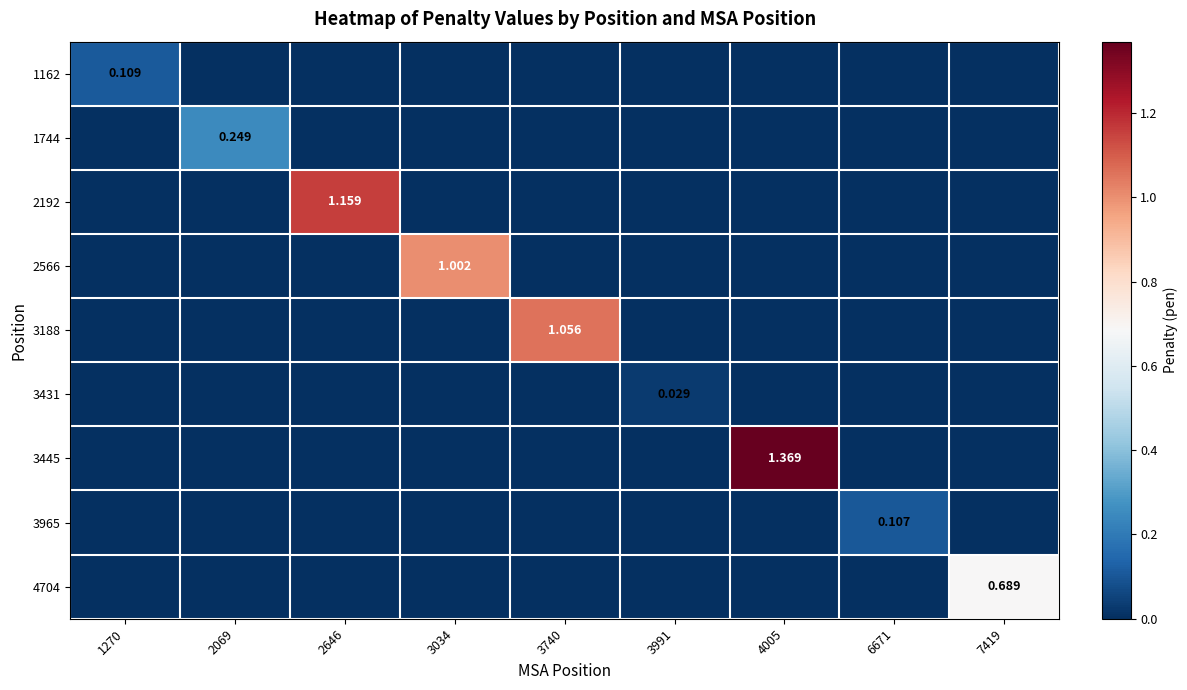

The 4704 series shows -0.5 at 2646. True or false?

False